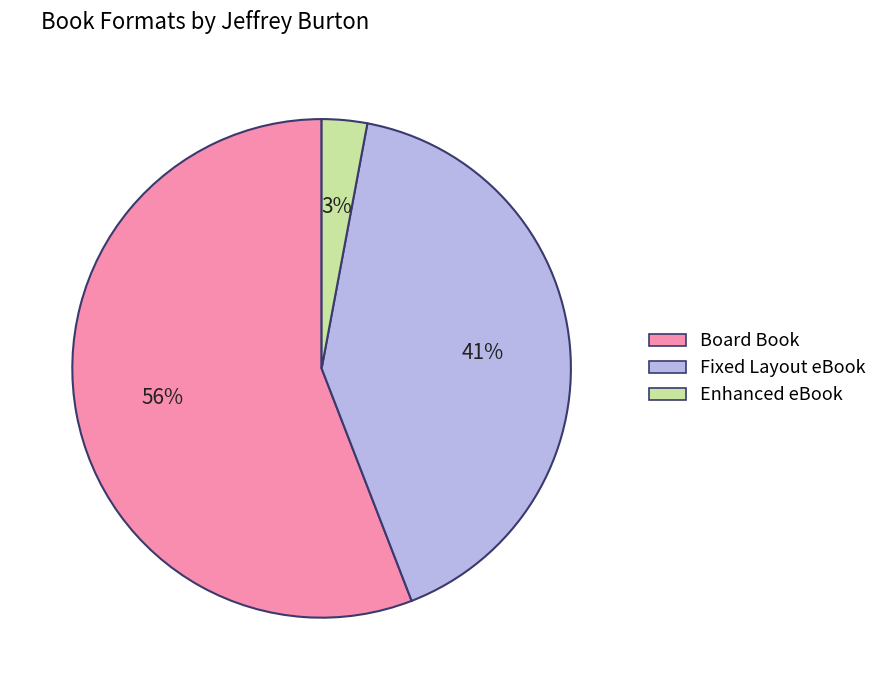

What percentage is the Fixed Layout eBook slice, to the nearest percent?

41%